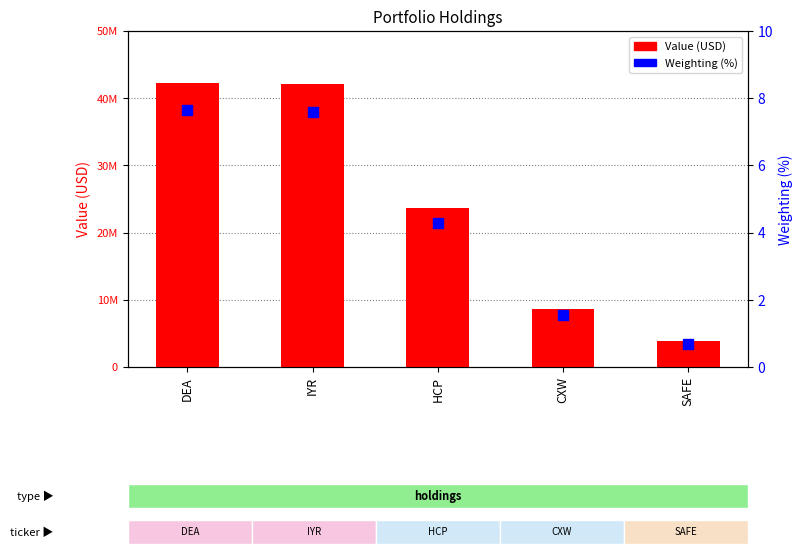

At how many categories does at least one series exceed 14157779?

3